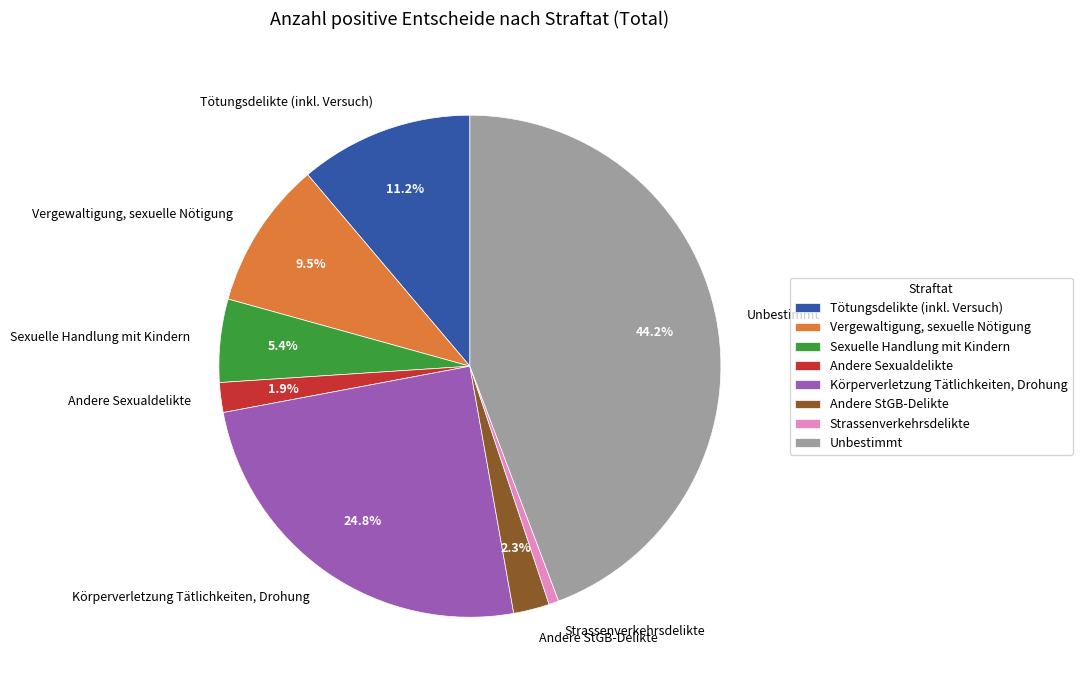

Does Körperverletzung Tätlichkeiten, Drohung represent more than half of the total?

No